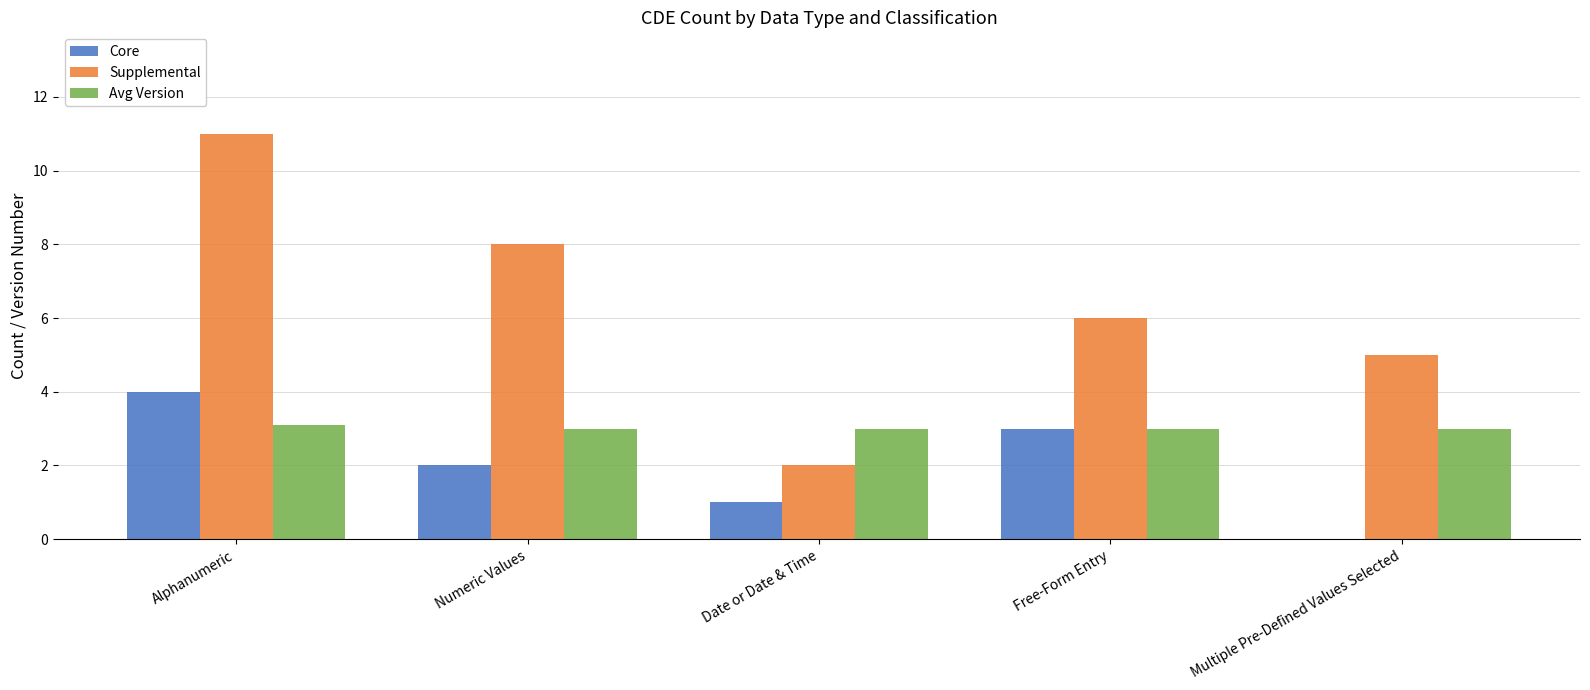

Which series has the widest spread of values?

Supplemental